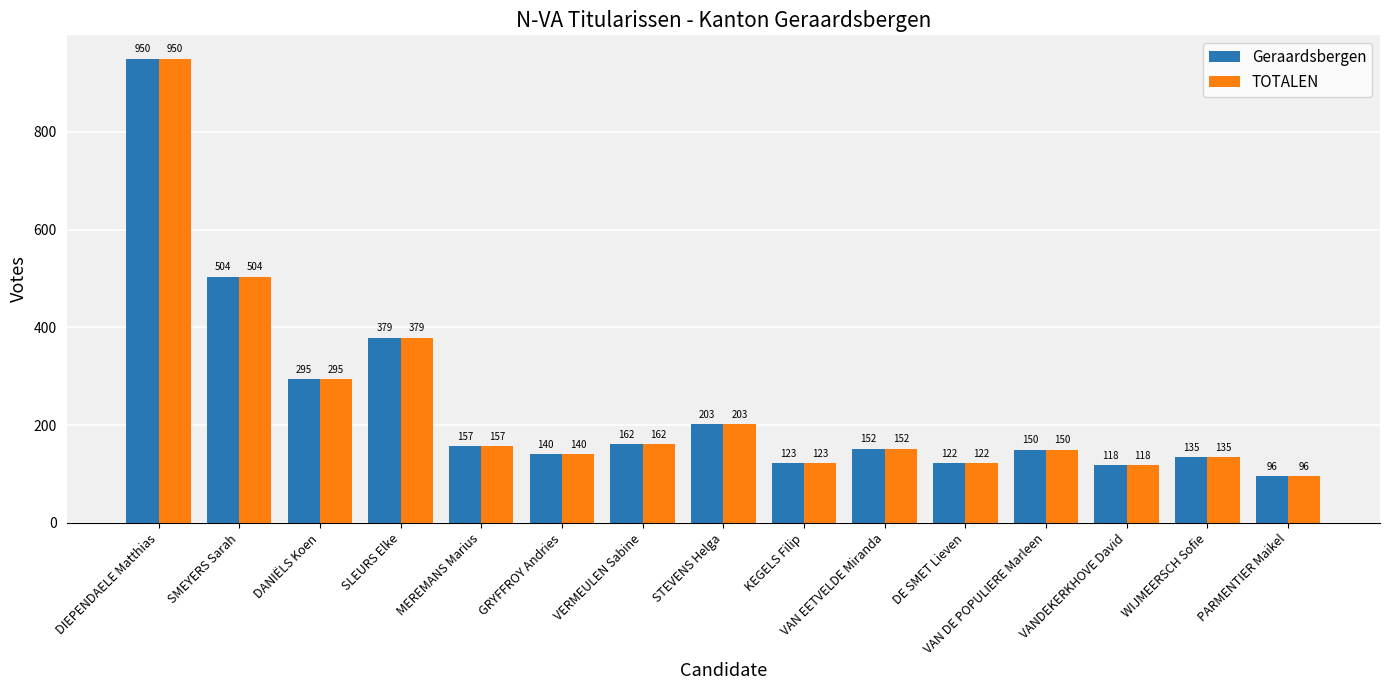

At how many categories does at least one series exceed 526?

1